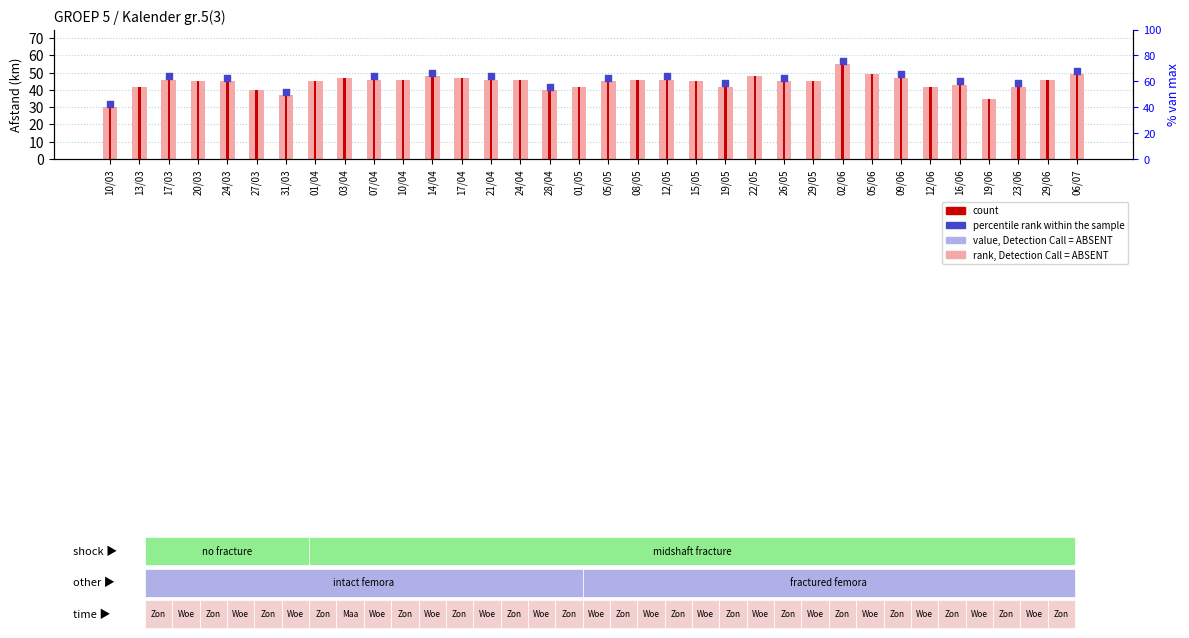

At how many categories does at least one series exceed 49?

1